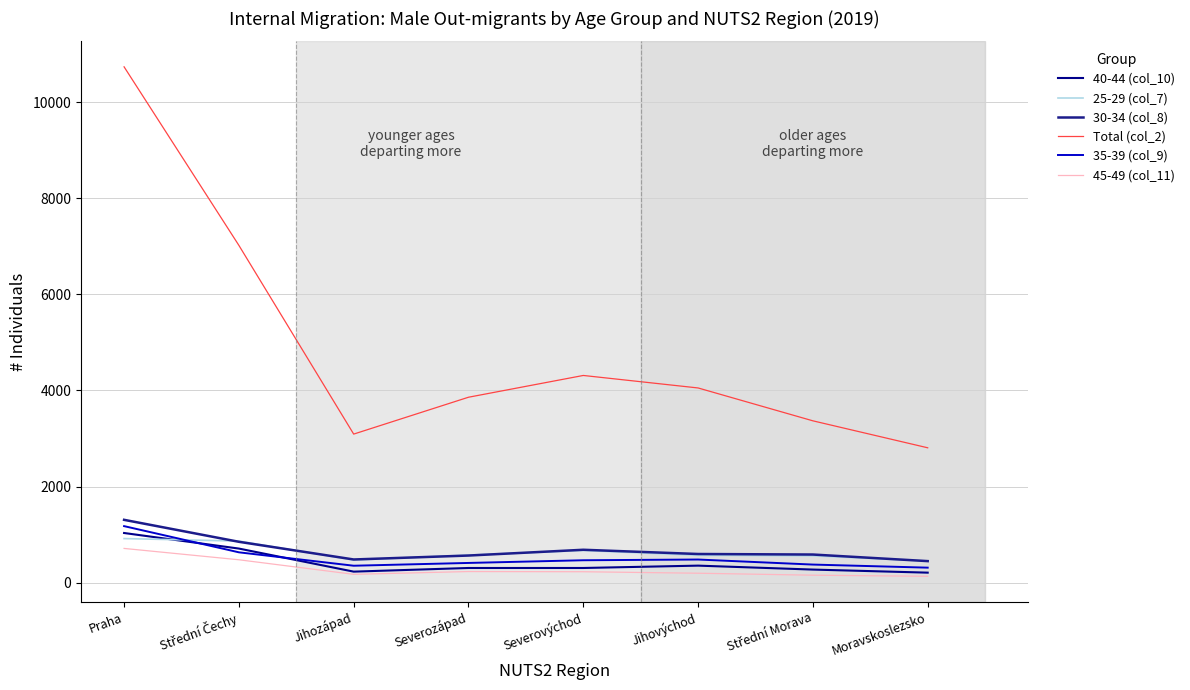

Is this an area chart (filled region under the line)?

No